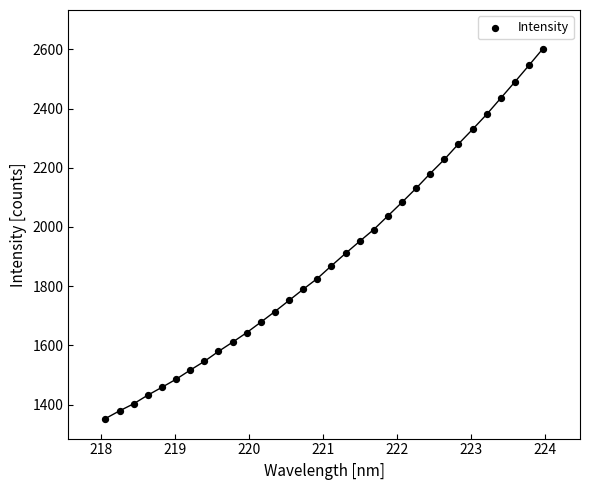

What is the range of Y values (max minus min)?

1250.6